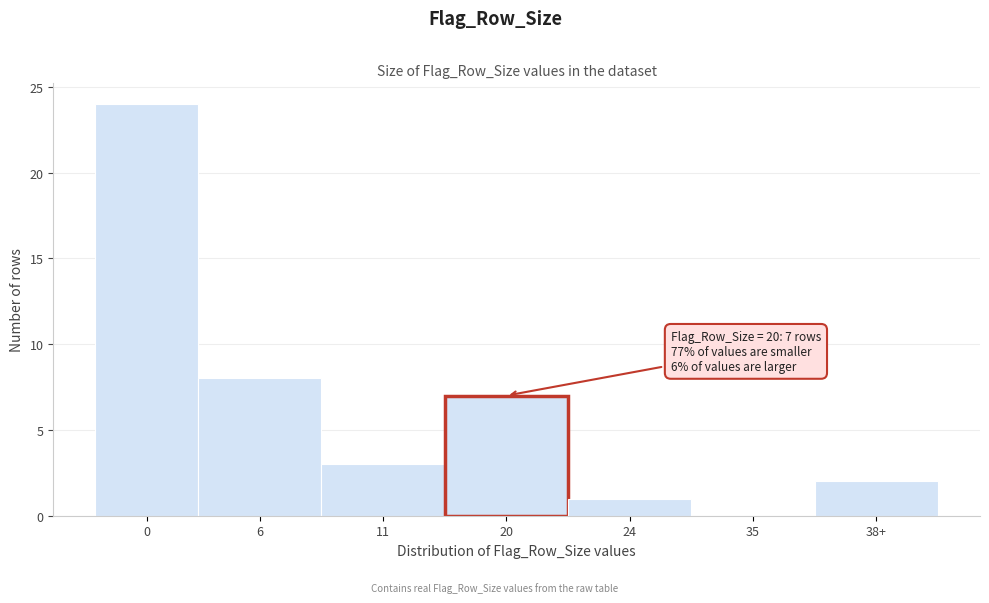

Reading right to left, transcribe all the data shown in this chart.

38+=2	35=0	24=1	20=7	11=3	6=8	0=24